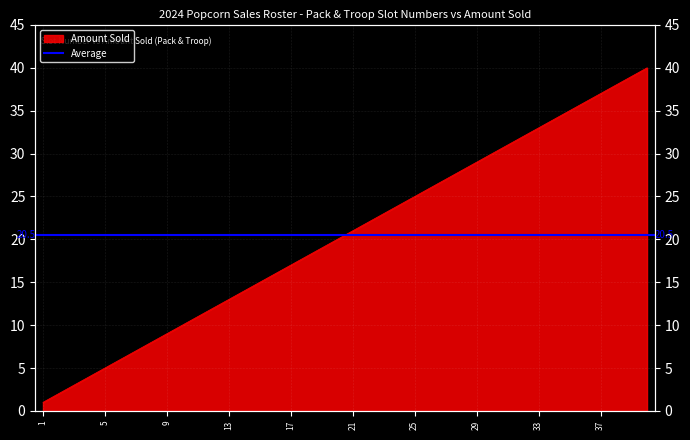

What is the difference between the values at 5 and 2?

3